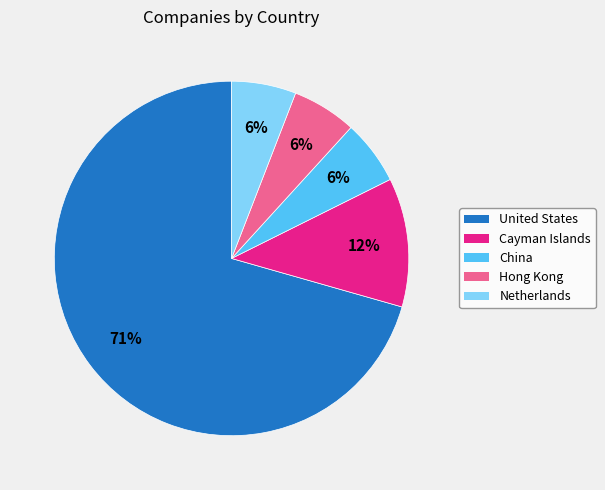

Is the sum of China and United States greater than half?

Yes